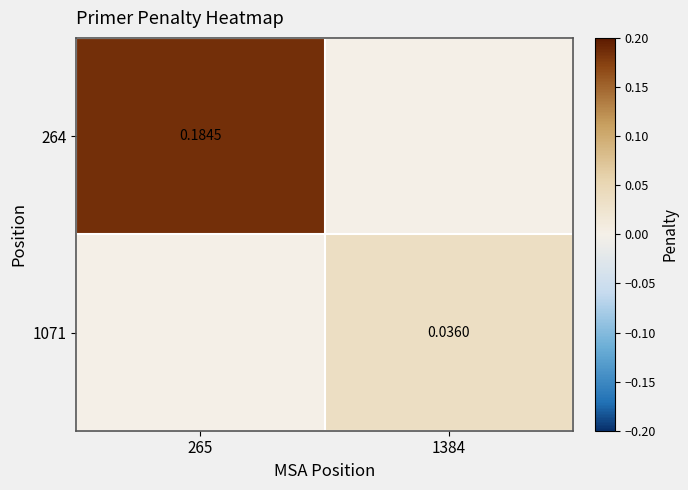

True or false: 1071 has a value of 0.0 at 265.

False